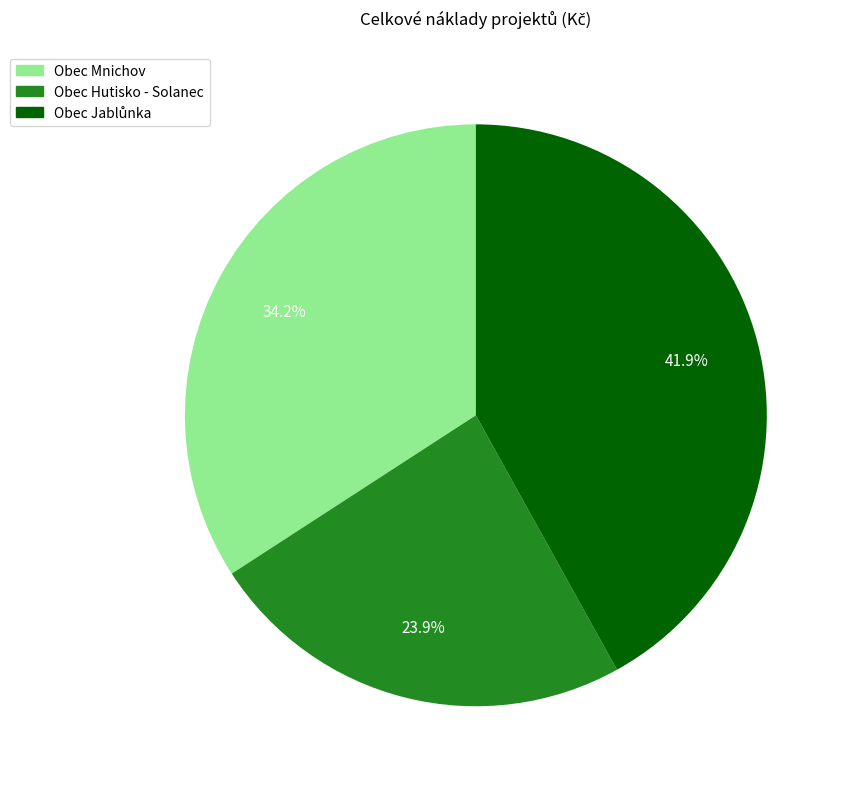

What is the smallest slice in the pie chart?

Obec Hutisko - Solanec